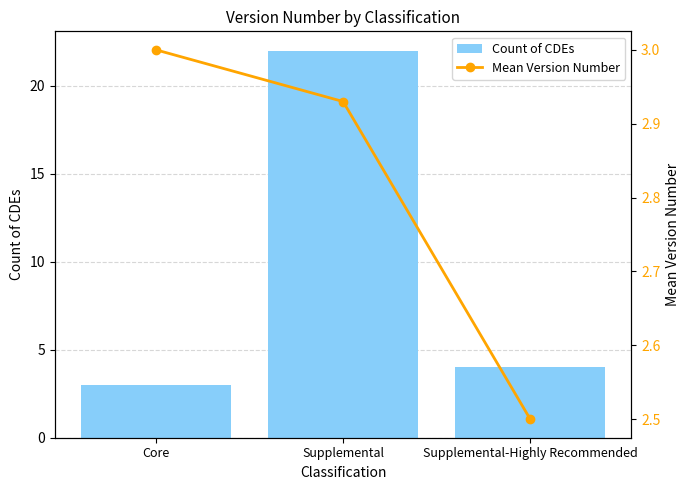

What is the value of the Count of CDEs bar at the 2nd from the left?

22